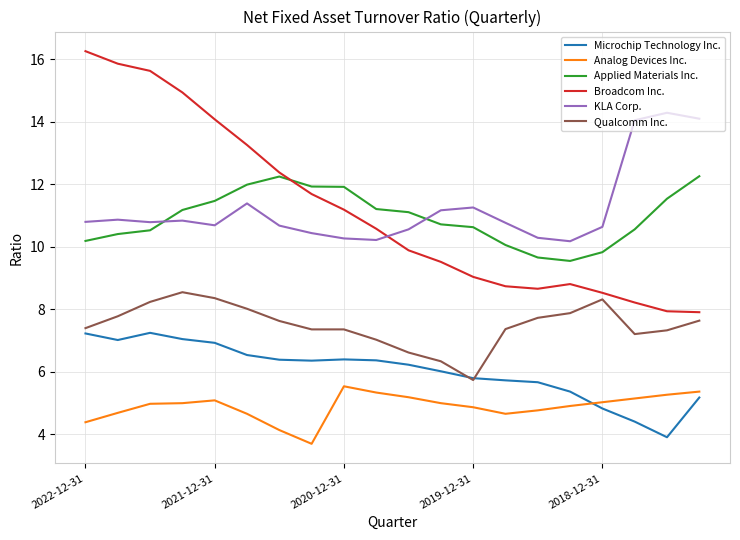

Rank the series by their maximum value, from lowest to highest.

Analog Devices Inc., Microchip Technology Inc., Qualcomm Inc., Applied Materials Inc., KLA Corp., Broadcom Inc.